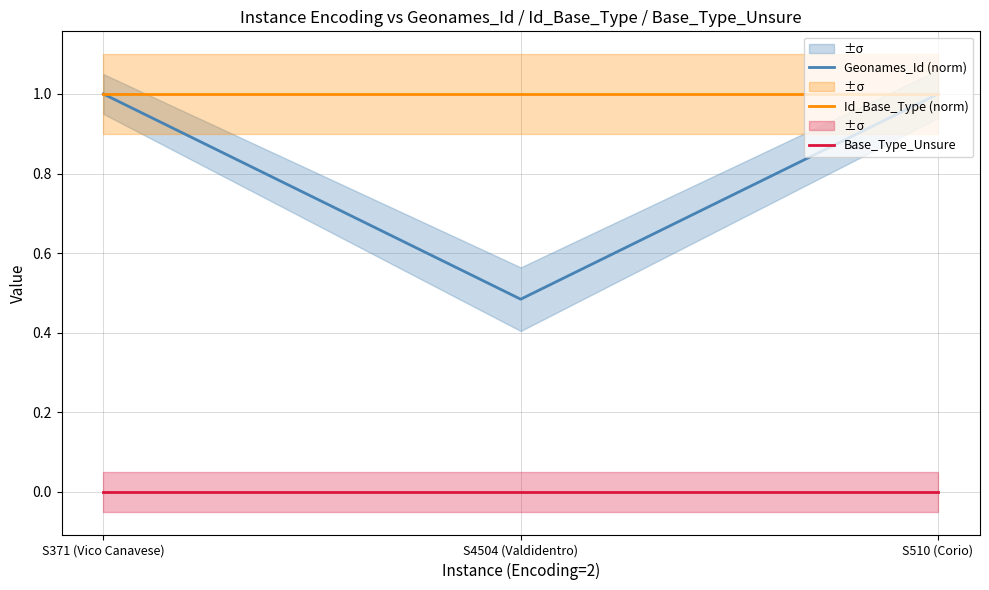

Rank the series by their average value, from lowest to highest.

Base_Type_Unsure, Geonames_Id (norm), Id_Base_Type (norm)